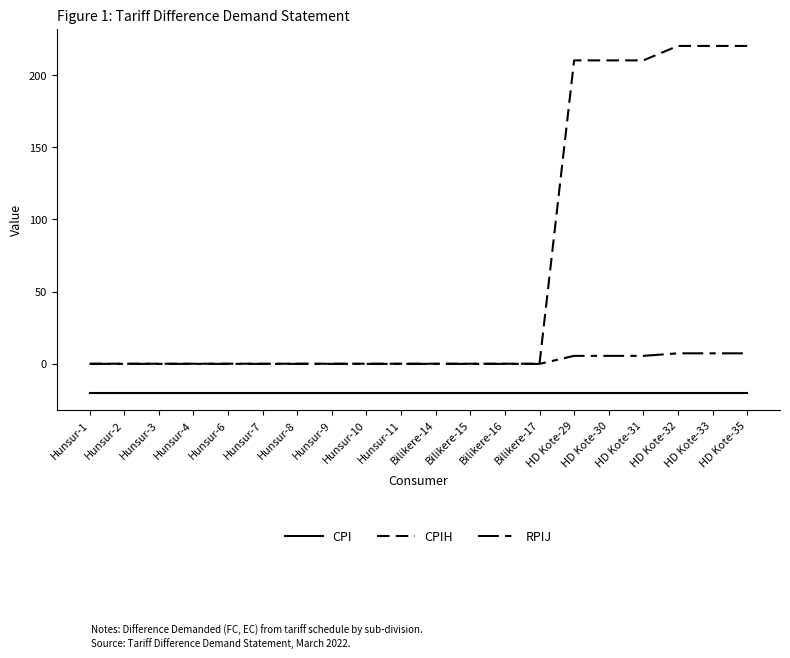

What is the difference between the highest and lowest values at Hunsur-9?

20.0